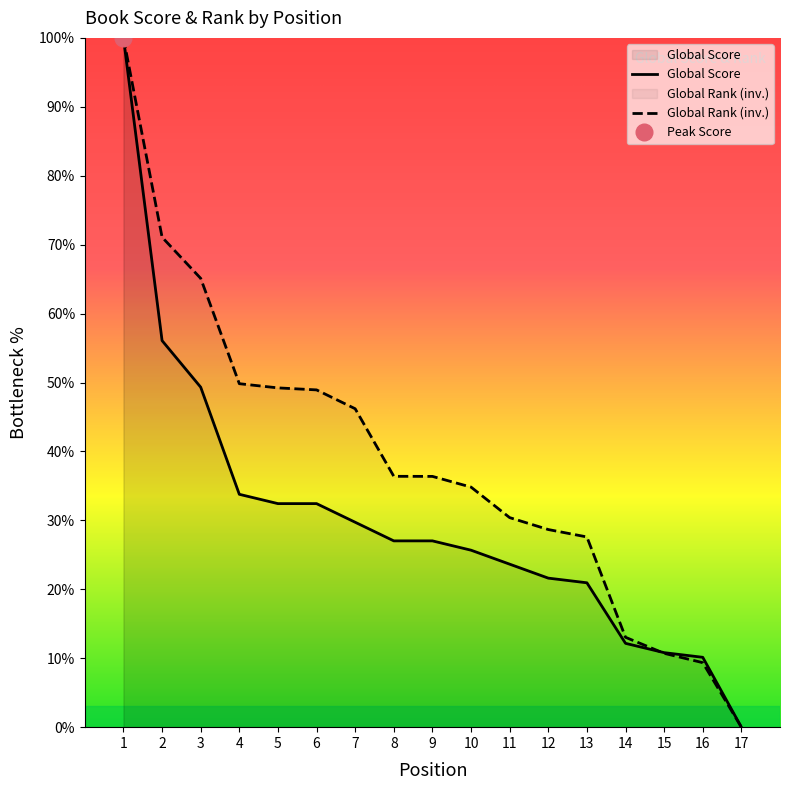

Reading left to right, what are all the values shown in this chart?

Global Score: 1=100.0	2=56.1	3=49.3	4=33.8	5=32.4	6=32.4	7=29.7	8=27.0	9=27.0	10=25.7	11=23.6	12=21.6	13=20.9	14=12.2	15=10.8	16=10.1	17=0.0
Global Rank (normalized): 1=100.0	2=71.1	3=65.1	4=49.8	5=49.2	6=48.9	7=46.2	8=36.4	9=36.4	10=34.8	11=30.4	12=28.7	13=27.6	14=13.0	15=10.7	16=9.4	17=0.0